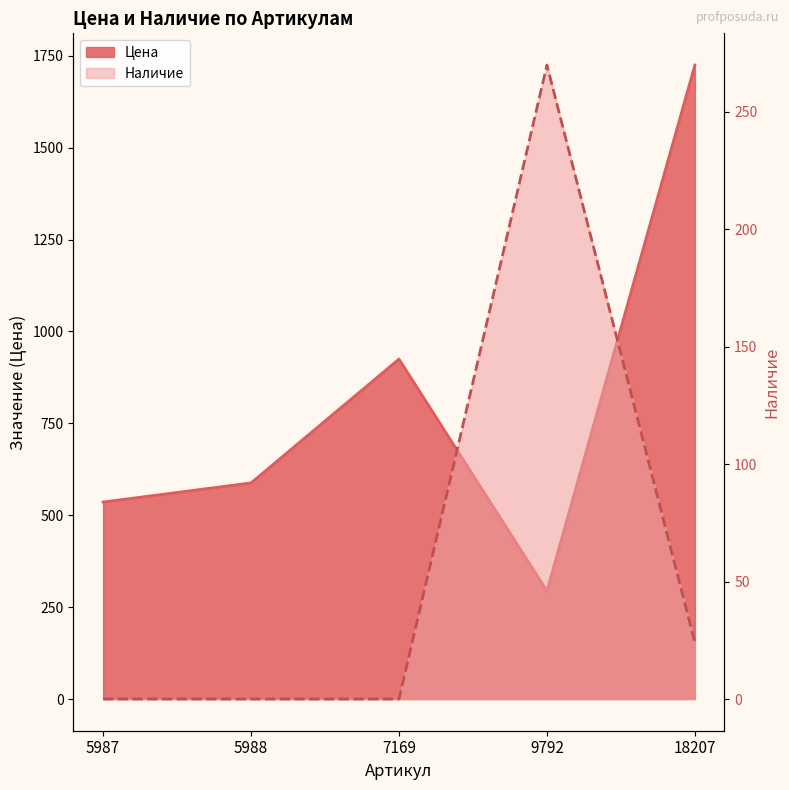

What is the spread (max minus min) of values at 9792?

24